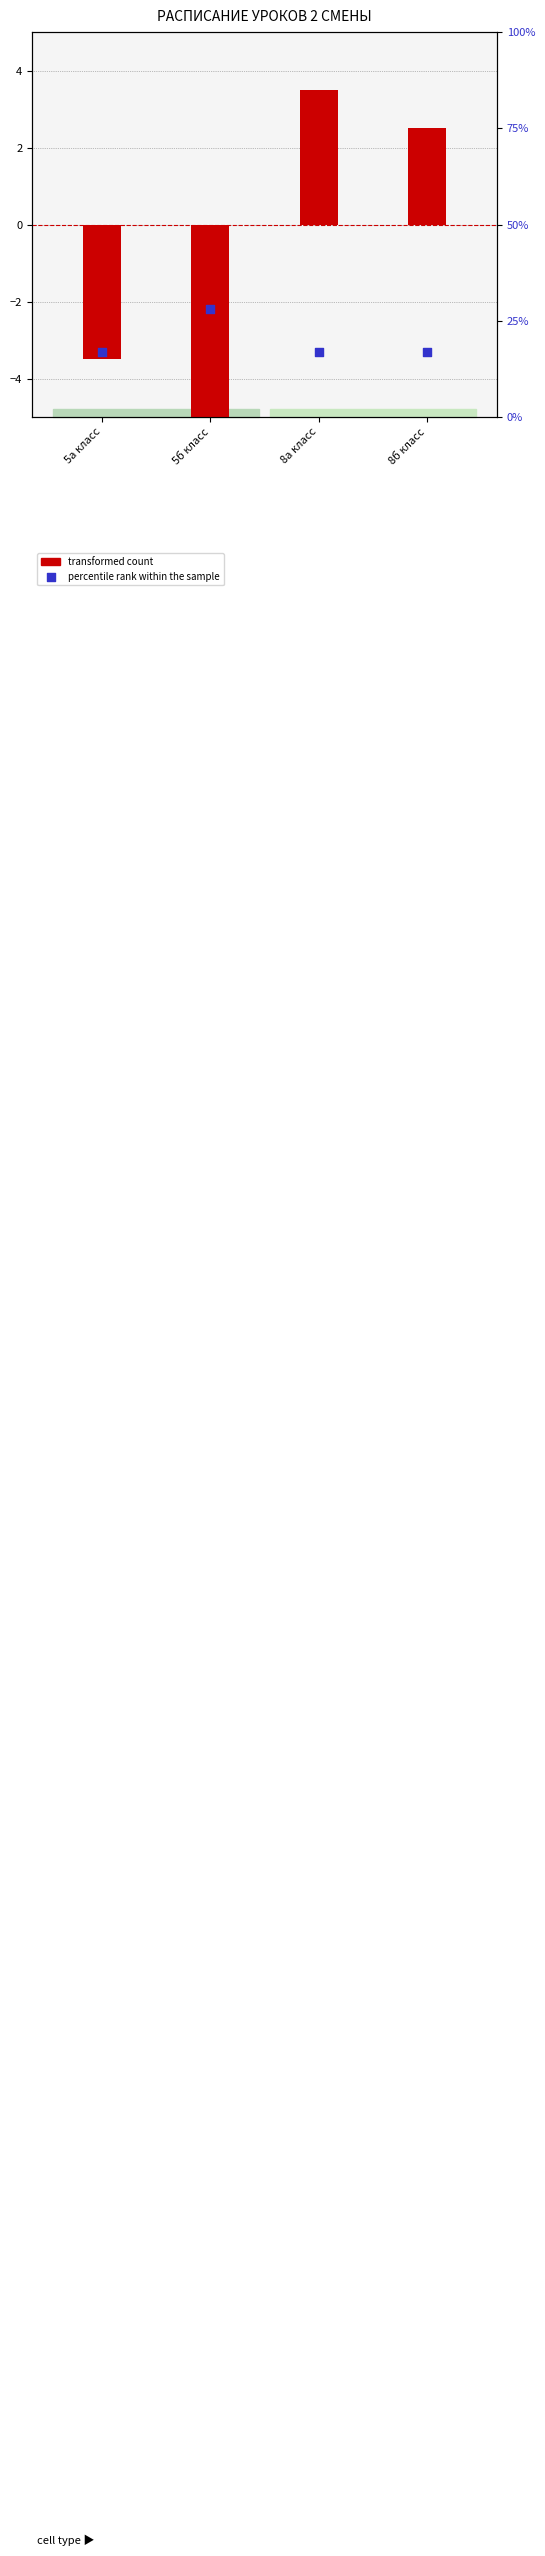

What are all the series names shown in the legend?

transformed count, percentile rank within the sample